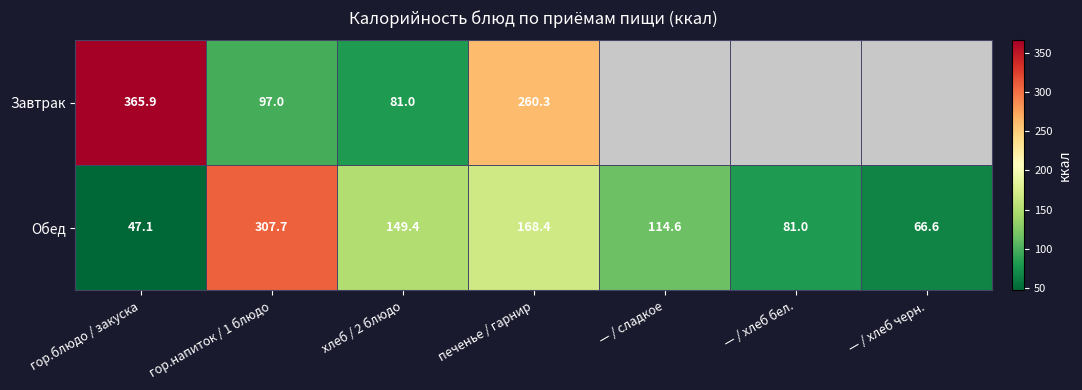

Which category has the highest value across all series?

гор.блюдо / закуска